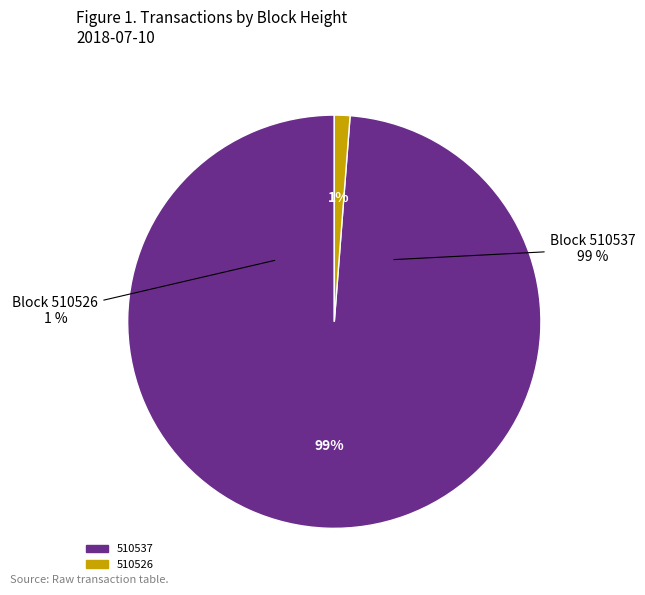

What is the majority slice?

510537